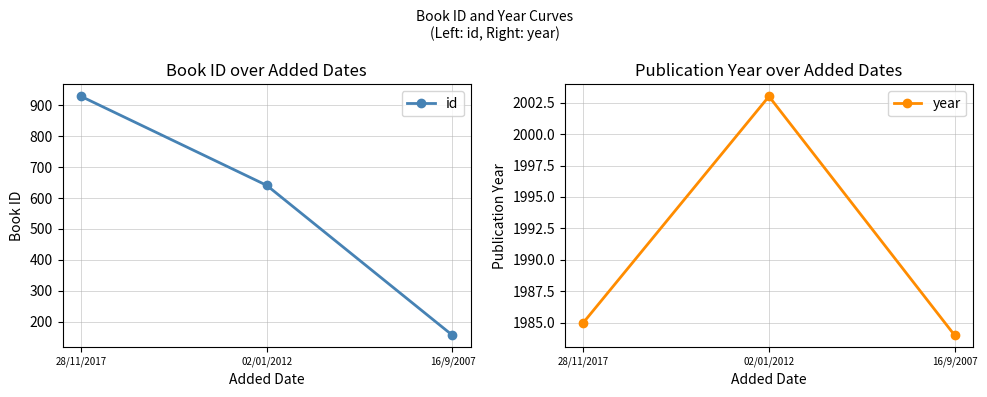

At which label is id closest to 542?

02/01/2012